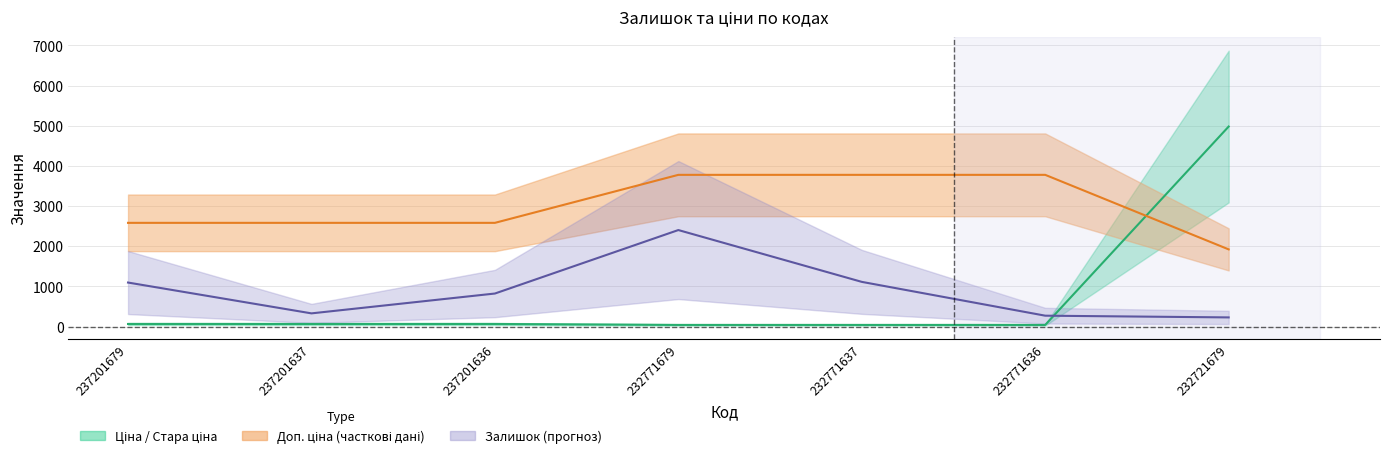

Between which two adjacent categories do Доп. ціна and Ціна first intersect?

232771636 and 232721679